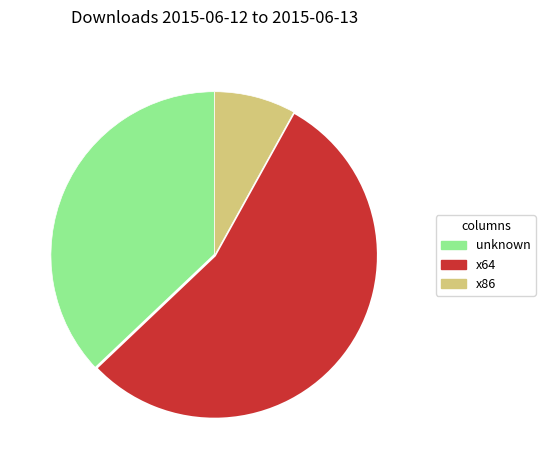

How many segments does this pie chart have?

3